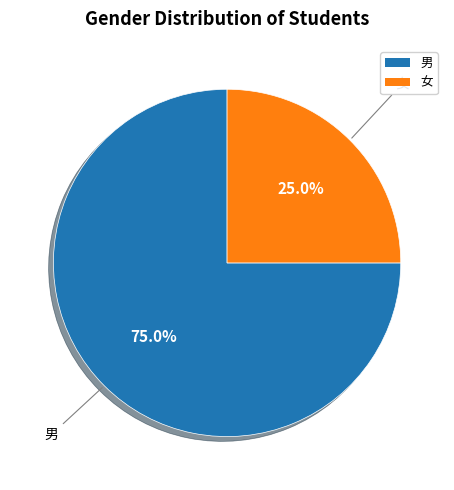

Does 女 account for over 50% of the chart?

No